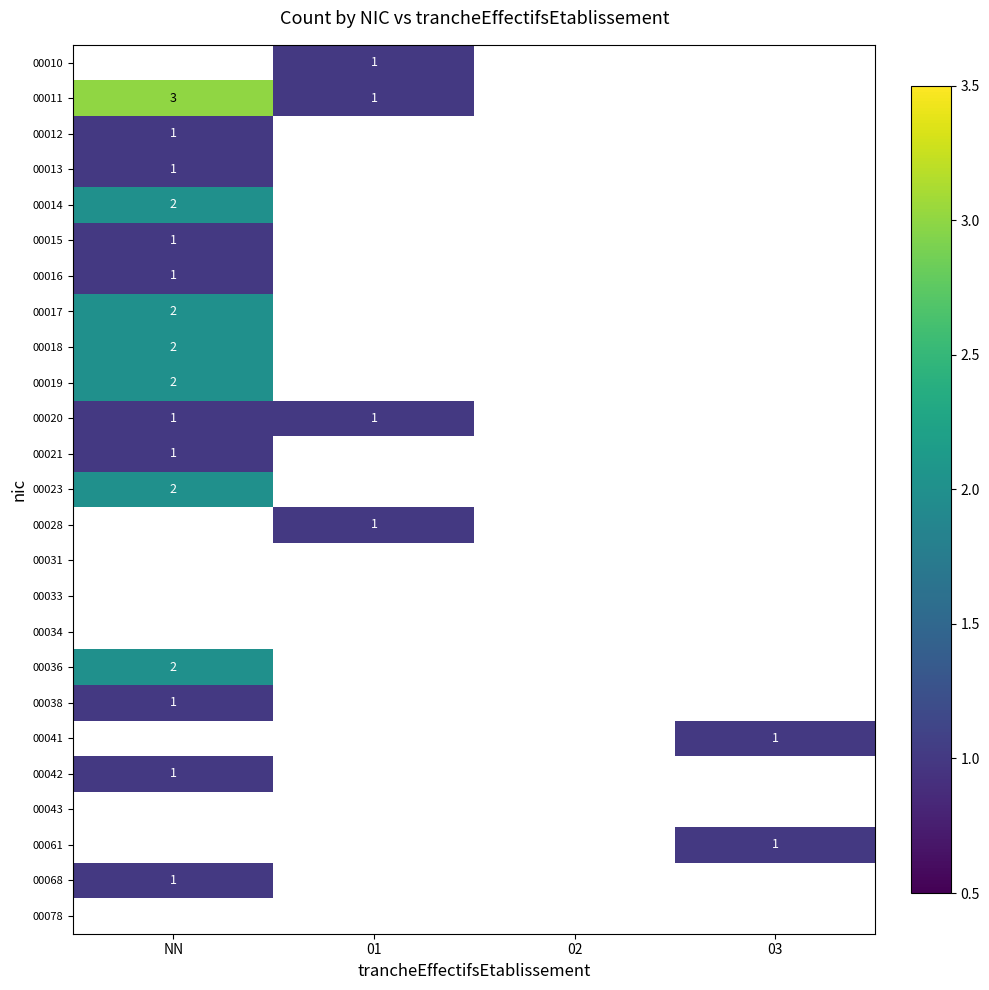

True or false: 00020 has a value of 2 at 01.

False